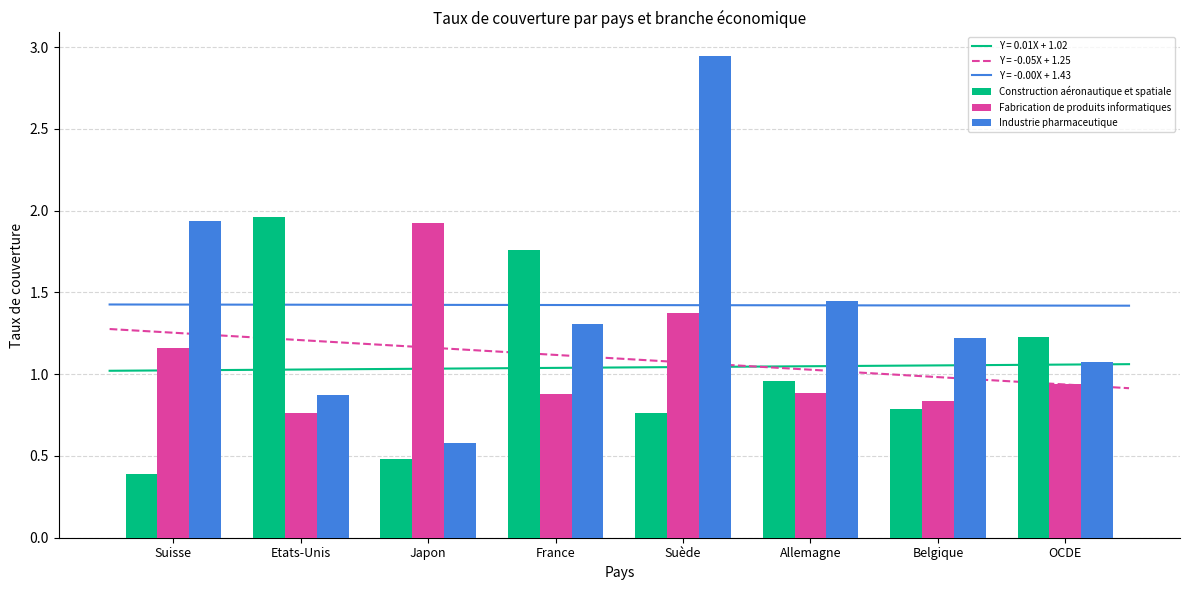

What is the difference between the Fabrication de produits informatiques values at Belgique and Etats-Unis?

0.1